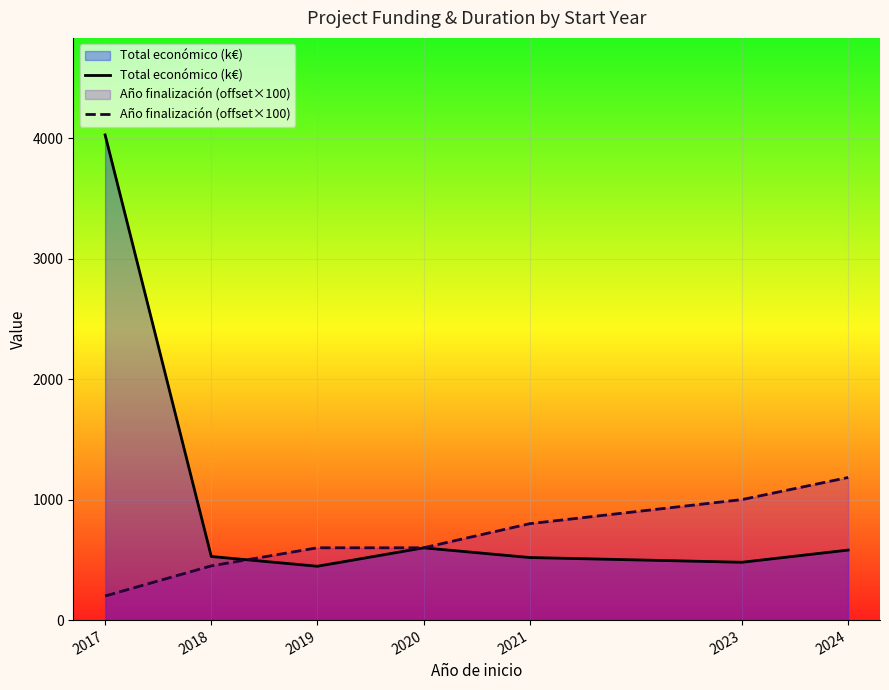

Between 2019 and 2024, which is larger?

2024